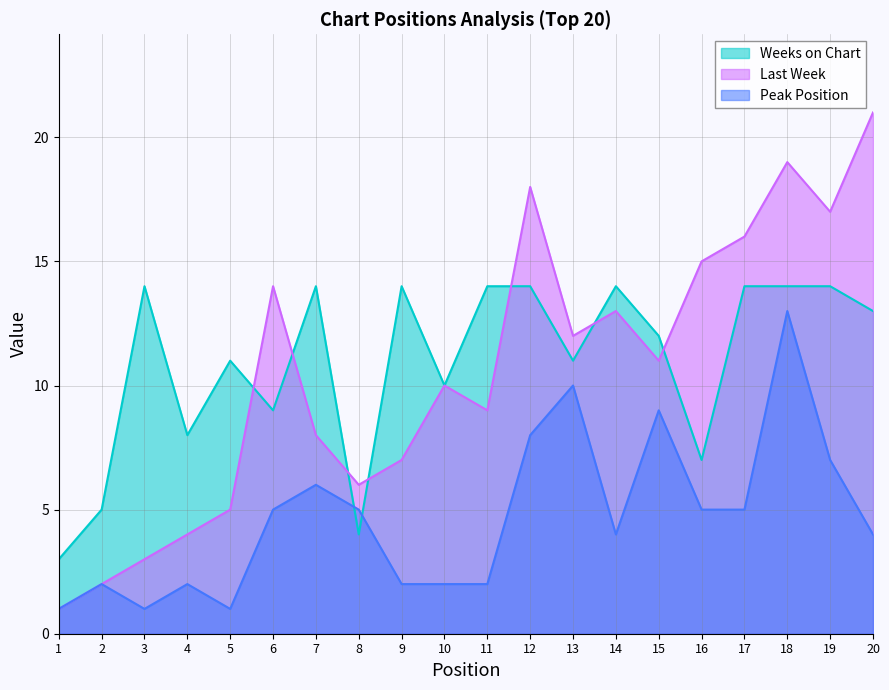

The value of Peak Position at 3 is 1. True or false?

False